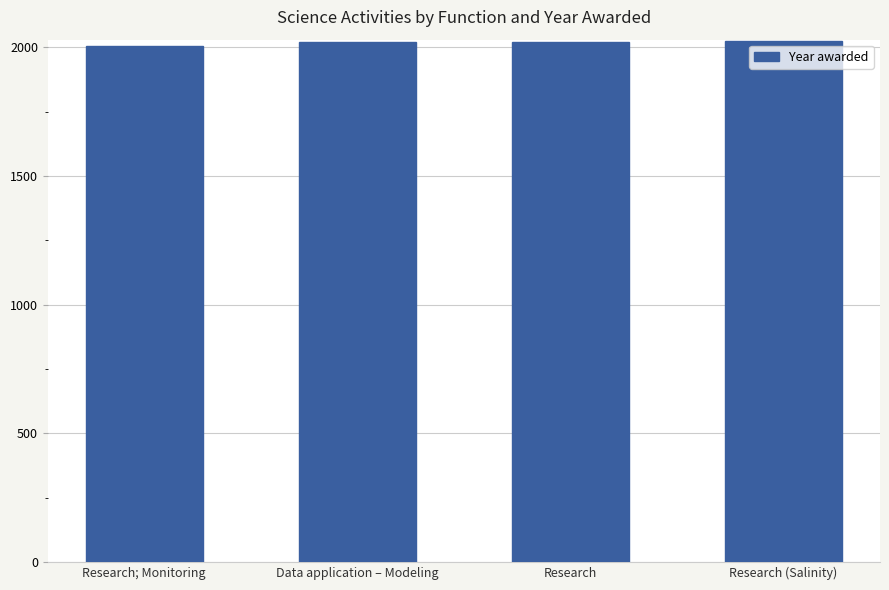

What is the value of the 2nd bar from the left?

2020